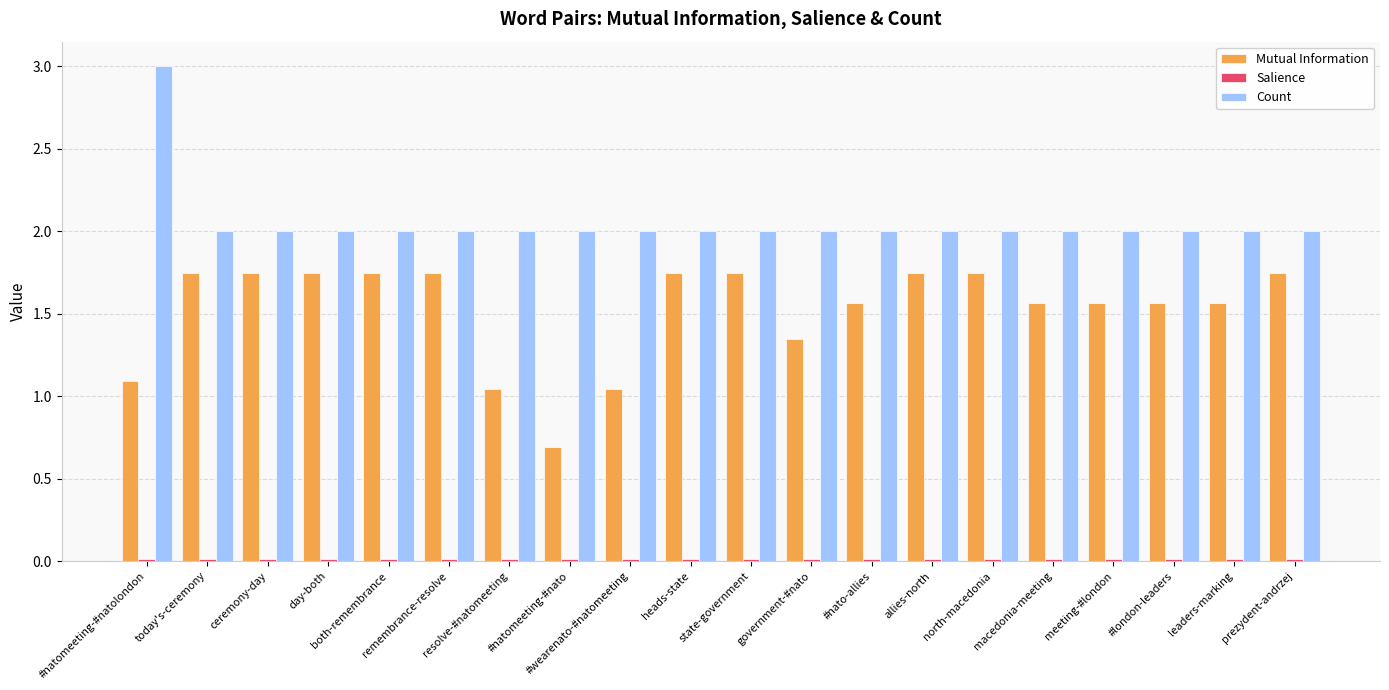

What position from the left is remembrance-resolve?

6